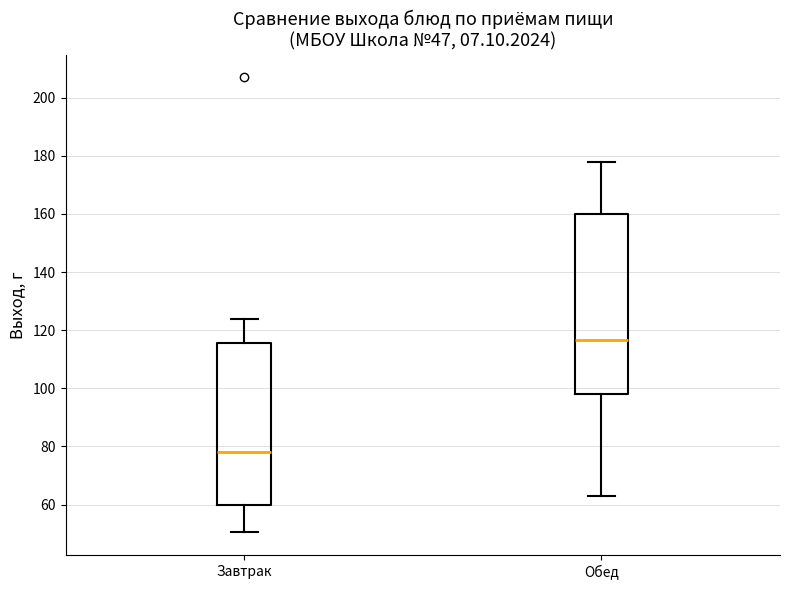

Which box's median line is the lowest?

Завтрак